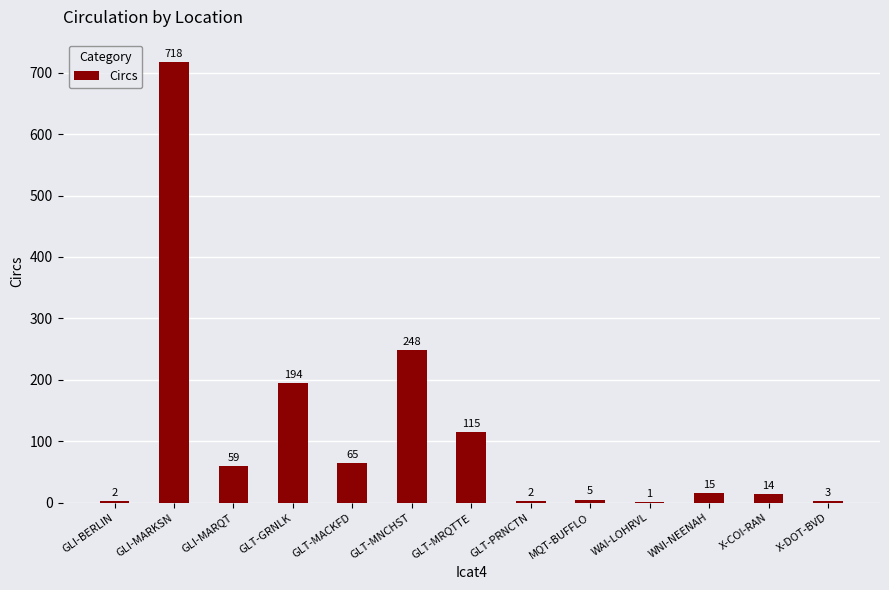

Where does the data first go above 15?

GLI-MARKSN